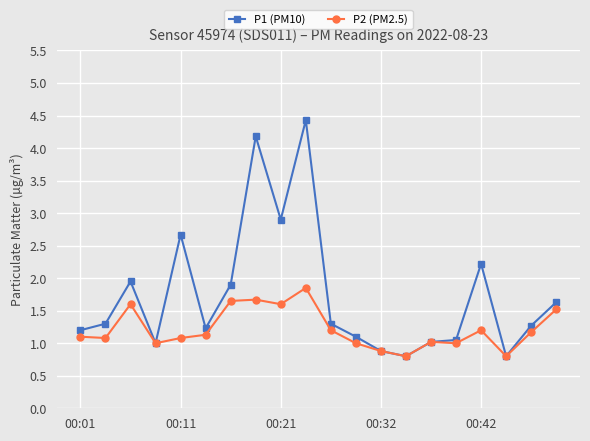

Which series has the largest total across all categories?

P1 (PM10)